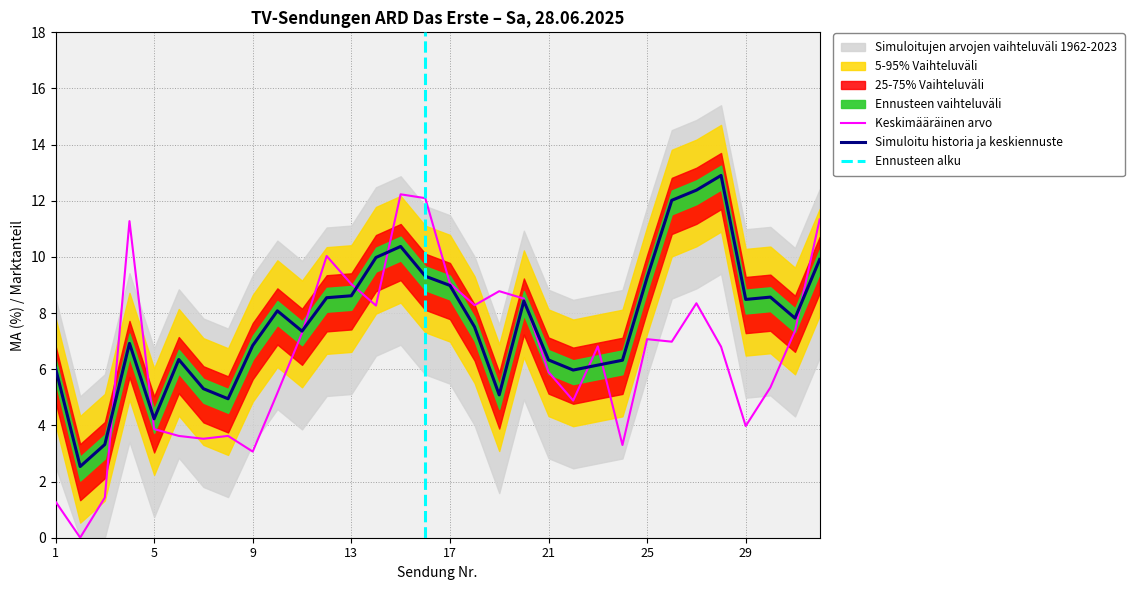

What is the sum of the MA gesamt (%) values at 26 and 4?

18.9